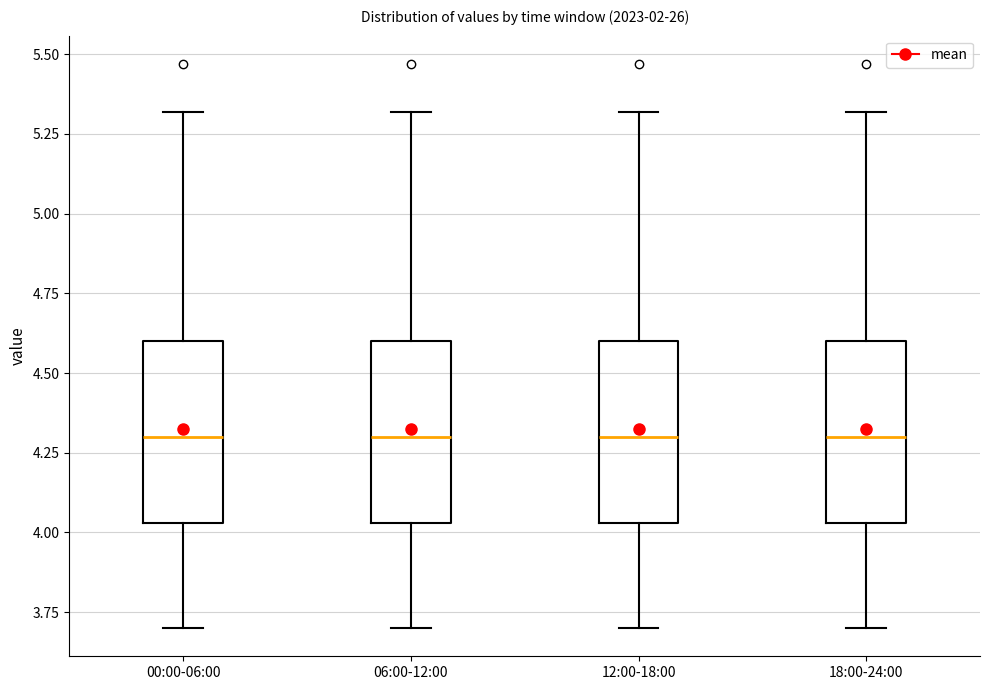

Reading left to right, transcribe this box plot: for each box, give where its median line is, the range the box spans, and where its two whiskers end, as read against the y-axis. The values are not printed on the chart, so give them approximately, as read against the axis.

00:00-06:00: median 4.30, box 4.05 to 4.60, whiskers 3.70 to 5.30
06:00-12:00: median 4.30, box 4.05 to 4.60, whiskers 3.70 to 5.30
12:00-18:00: median 4.30, box 4.05 to 4.60, whiskers 3.70 to 5.30
18:00-24:00: median 4.30, box 4.05 to 4.60, whiskers 3.70 to 5.30